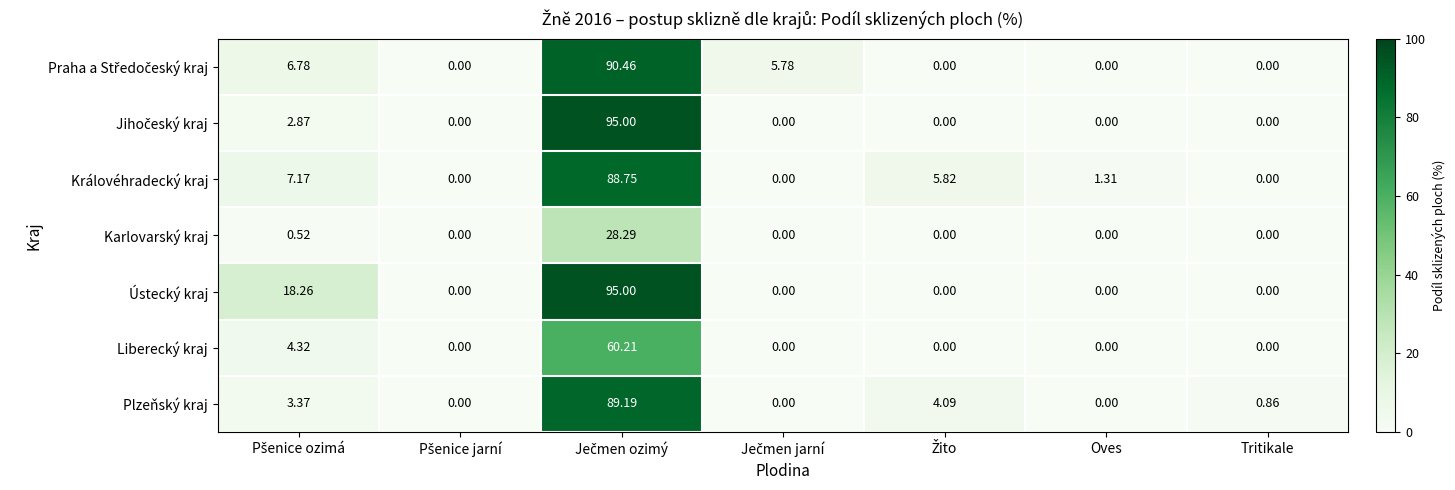

Which series has the largest total across all categories?

Ústecký kraj